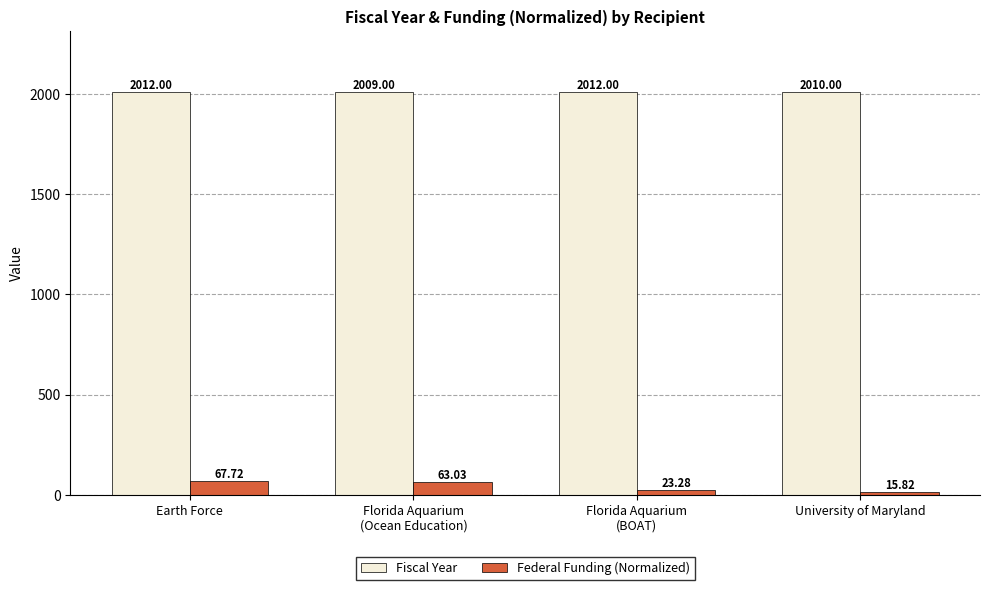

How many values in the Fiscal Year series are below 2012?

2